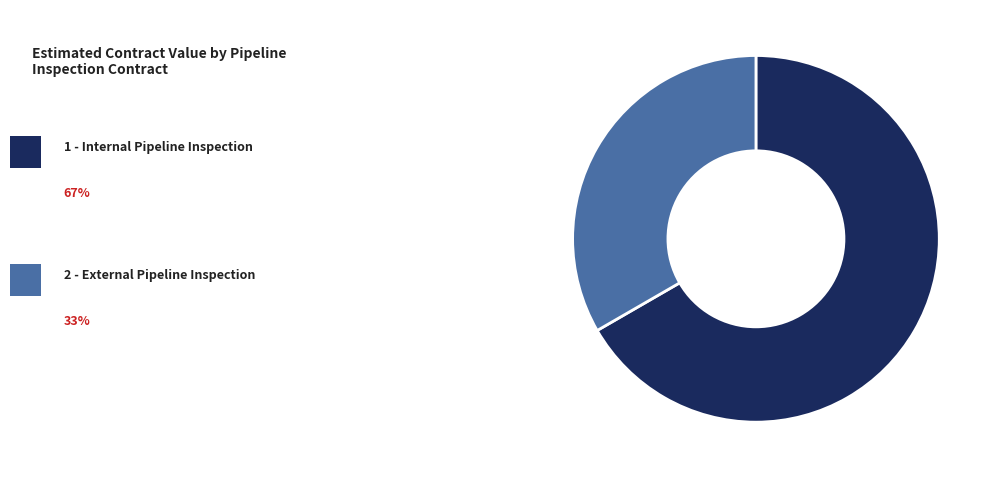

Is there a majority slice in this chart?

Yes